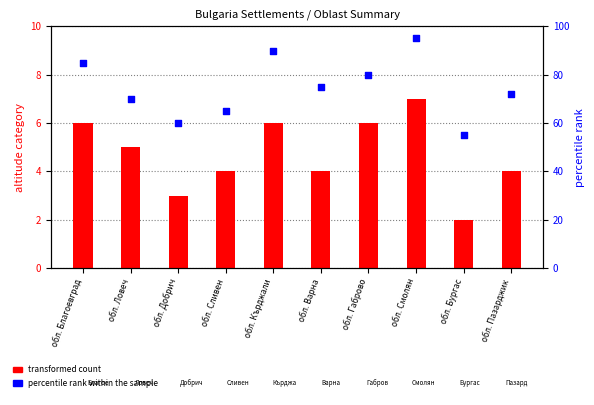

Which series contains the highest Y value?

percentile rank within the sample